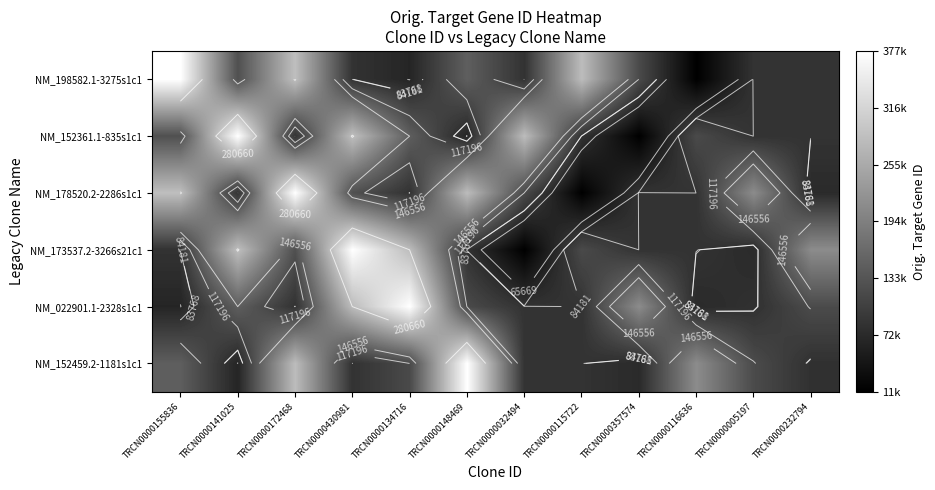

How many data points in NM_152361.1-835s1c1 are less than 117196?

6